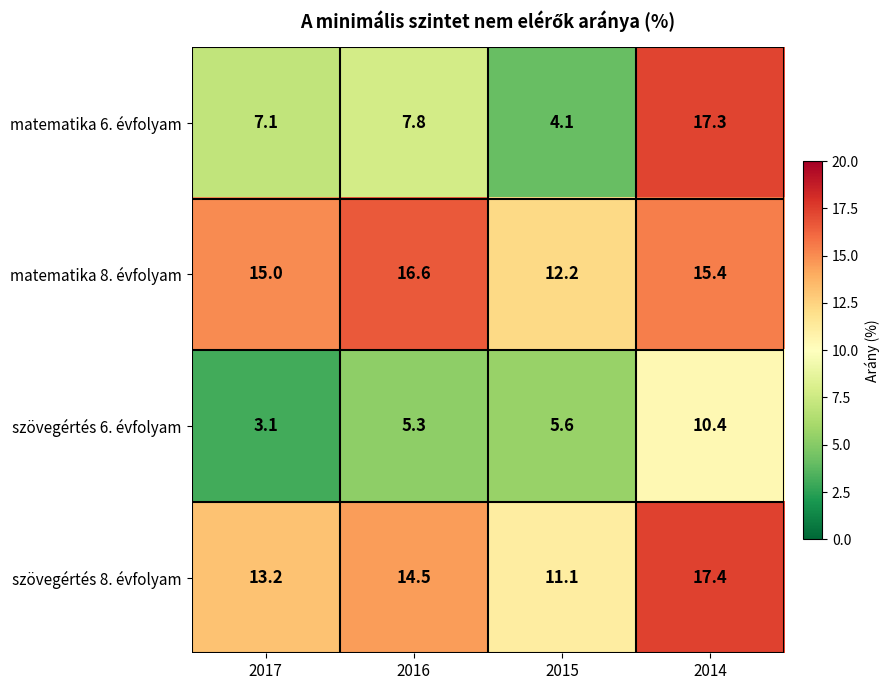

Reading left to right, extract all data points from this chart.

matematika 6. évfolyam: 7.1	7.8	4.1	17.3
matematika 8. évfolyam: 15.0	16.6	12.2	15.4
szövegértés 6. évfolyam: 3.1	5.3	5.6	10.4
szövegértés 8. évfolyam: 13.2	14.5	11.1	17.4